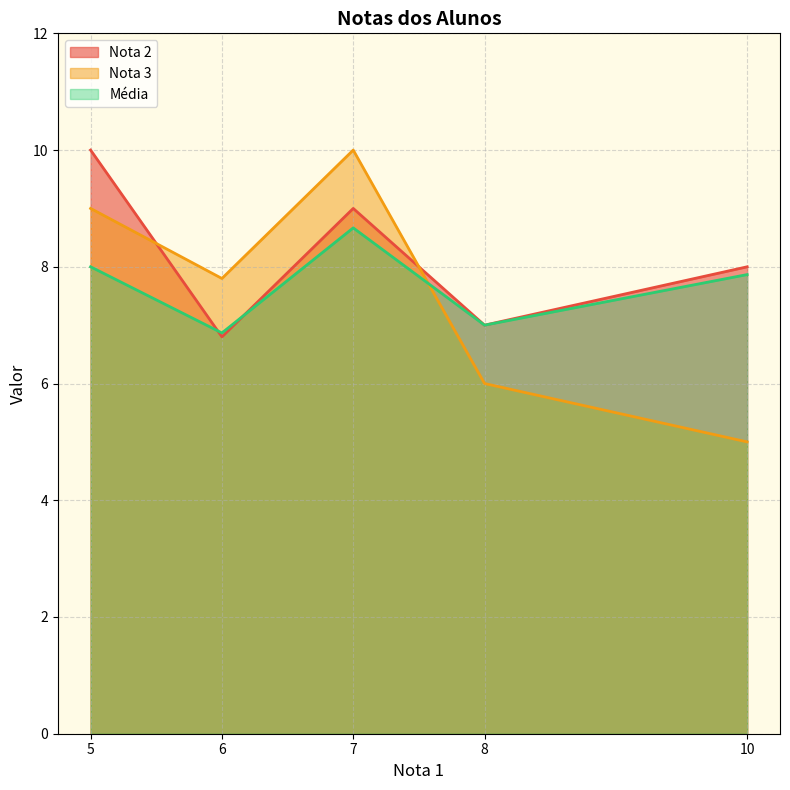

At which label does Nota 3 first exceed 7?

5